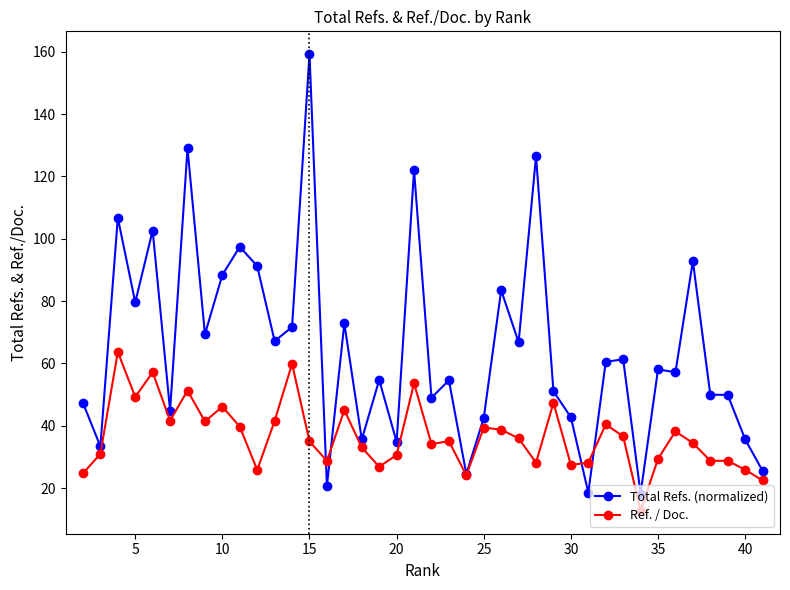

Which series has the largest range (max minus min)?

Total Refs. (normalized)